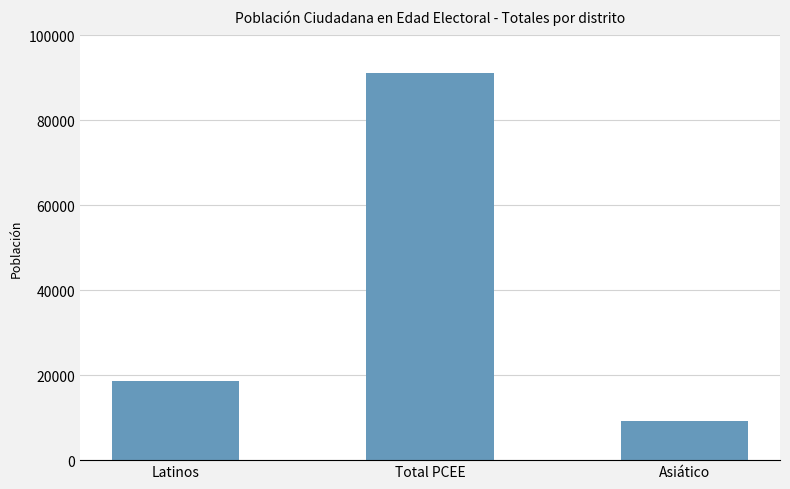

Which has a higher value, Latinos or Total PCEE?

Total PCEE